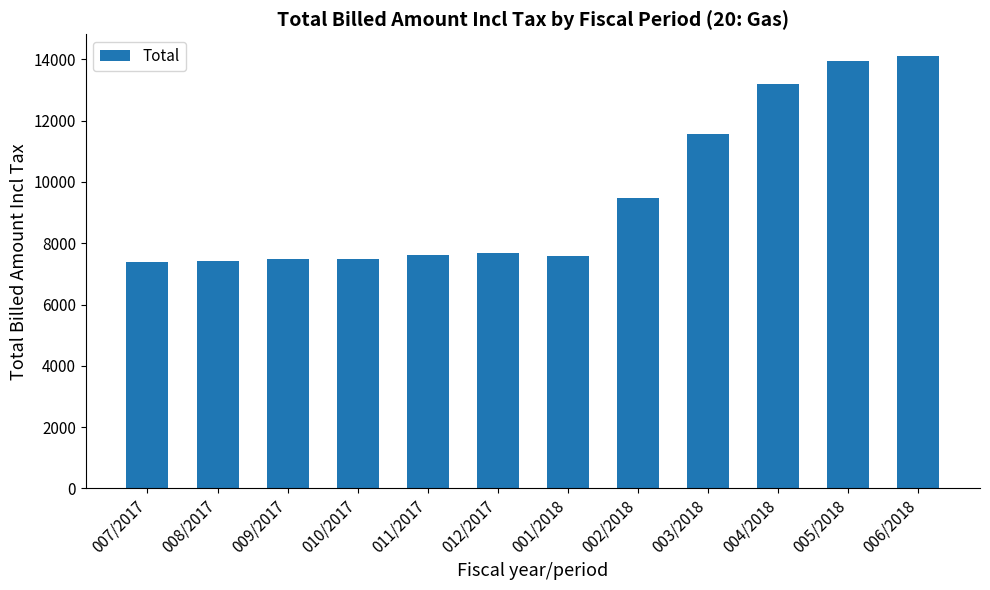

Is it true that the value at 004/2018 is 13209.6?

True